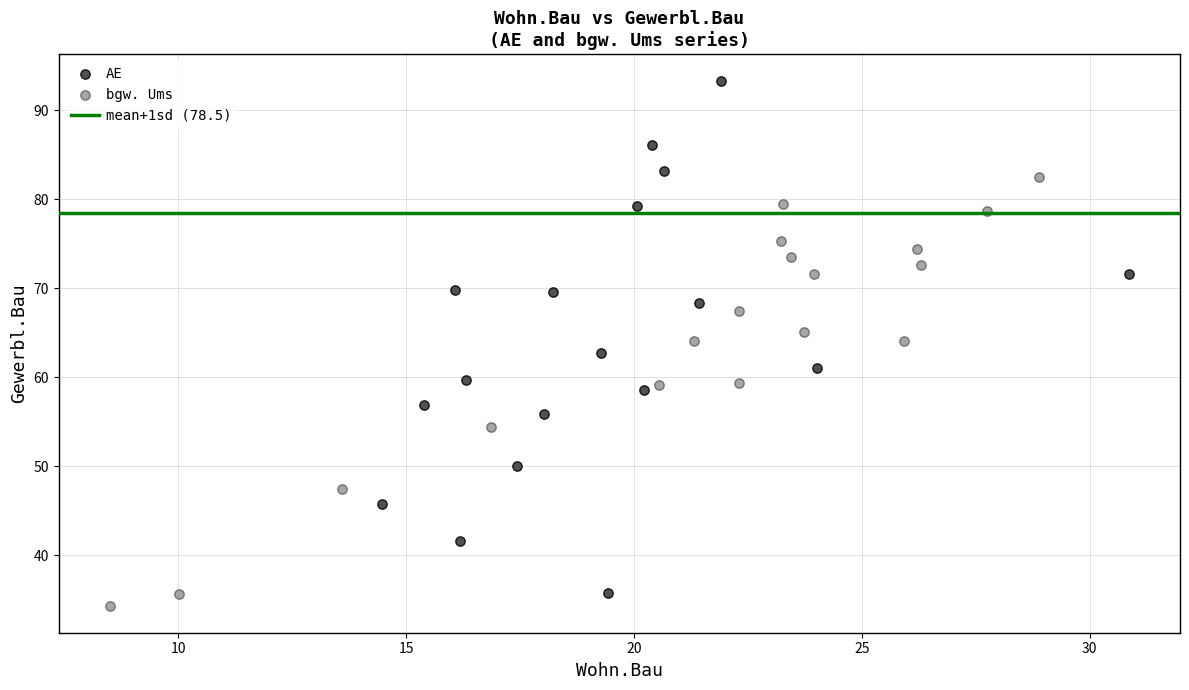

Which series contains the highest Y value?

AE